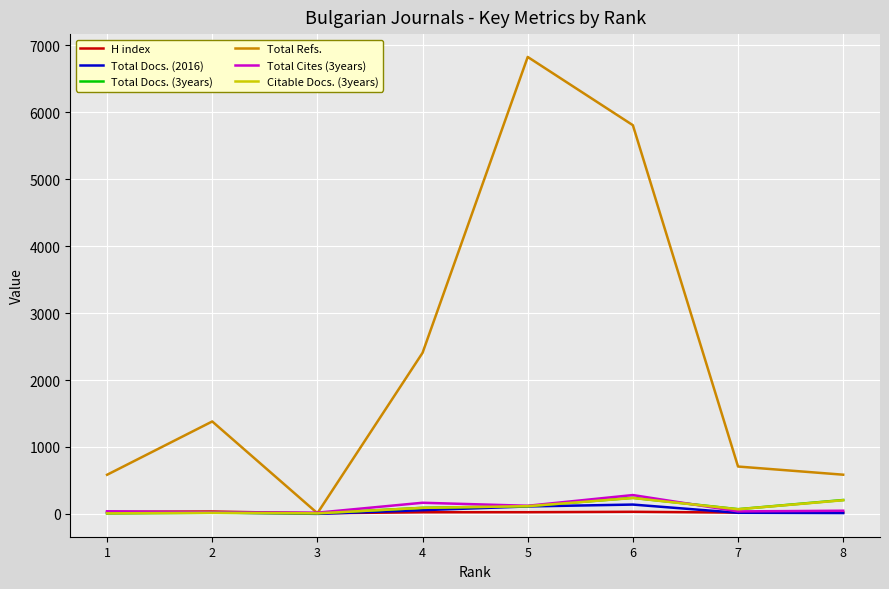

Is the value of Total Docs. (2016) at 8 greater than the value of Total Refs. at 6?

No